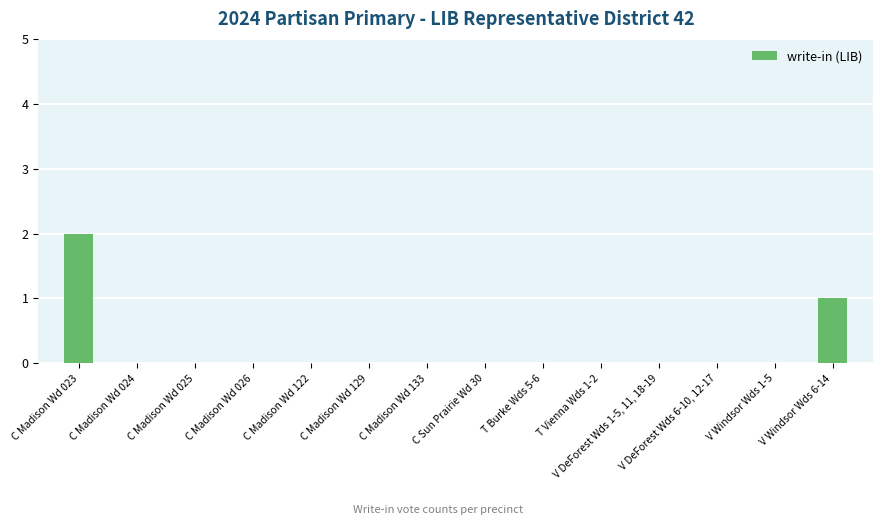

Which label corresponds to the largest value in the chart?

C Madison Wd 023